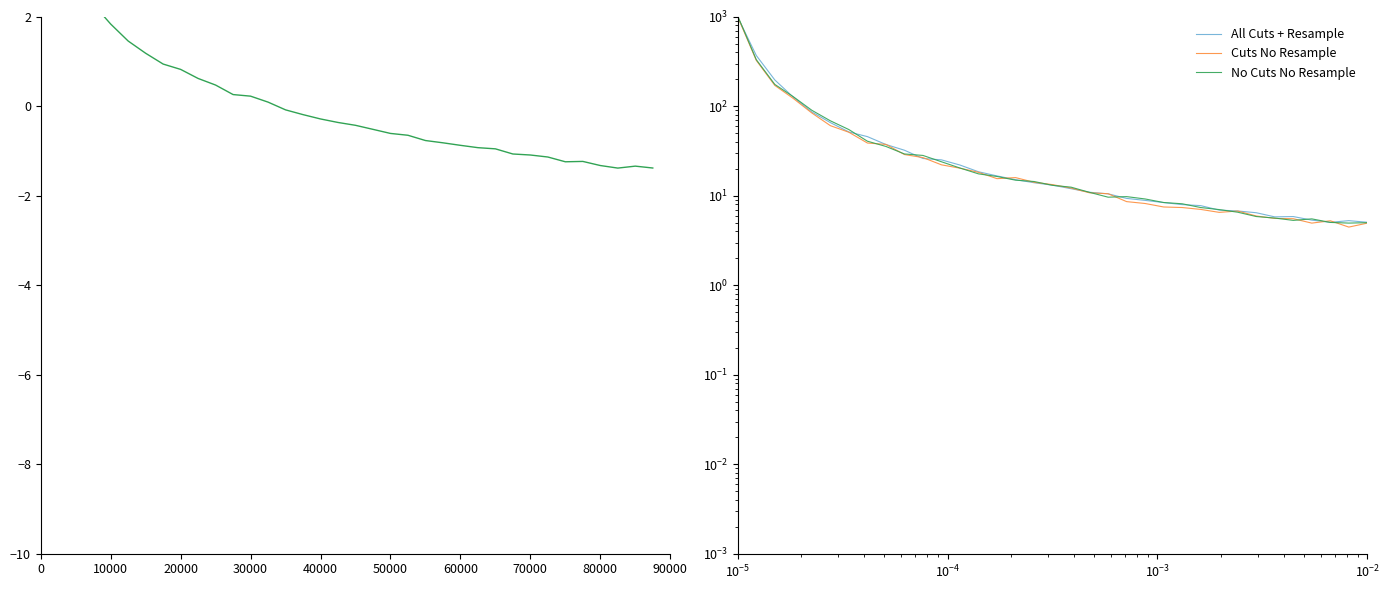

Reading left to right, what are all the values shown in this chart?

No Cuts No Resample: 1017.4	331.9	175.5	127.9	90.2	68.8	54.9	40.7	35.6	29.3	28.2	24.0	20.4	17.6	16.4	14.9	14.4	13.1	12.5	10.9	9.6	9.8	9.2	8.4	8.1	7.4	7.0	6.5	5.9	5.6	5.3	5.5	5.0	4.9	5.0
All Cuts + Resample: 987.5	369.5	196.9	126.2	86.4	65.7	51.6	45.8	37.4	32.3	26.1	25.2	22.0	18.5	16.7	15.1	14.0	13.1	12.0	10.9	10.5	9.3	8.9	8.4	8.0	7.8	6.9	6.8	6.5	5.8	5.9	5.3	5.0	5.3	5.1
Cuts No Resample: 996.9	325.4	171.1	122.3	84.2	60.7	51.3	38.9	37.5	28.9	26.7	22.2	20.3	18.3	15.5	16.0	14.2	13.3	12.2	10.8	10.5	8.6	8.2	7.5	7.4	7.0	6.5	6.7	5.9	5.6	5.5	4.9	5.3	4.5	4.9